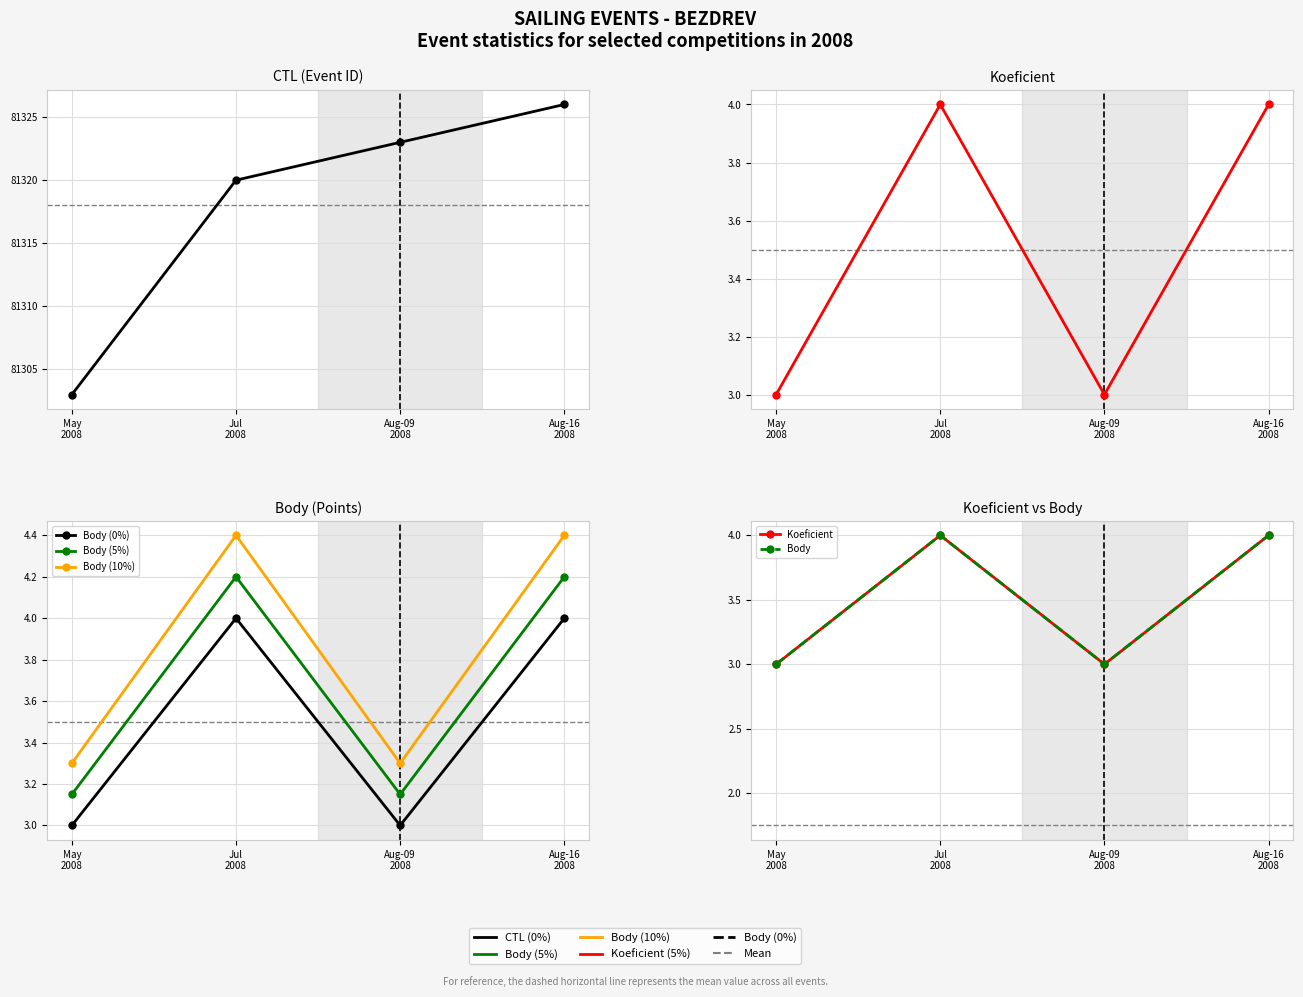

Is the value of Body (0%) at Jul
2008 greater than the value of Body (5%) at Jul
2008?

No